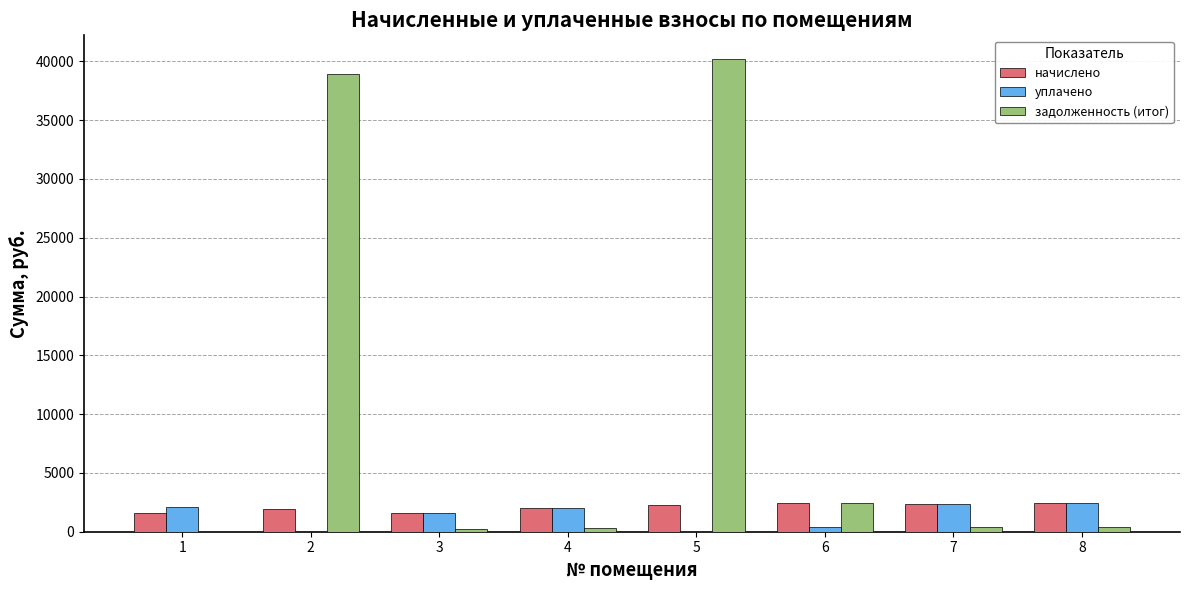

How many groups of bars are there?

8